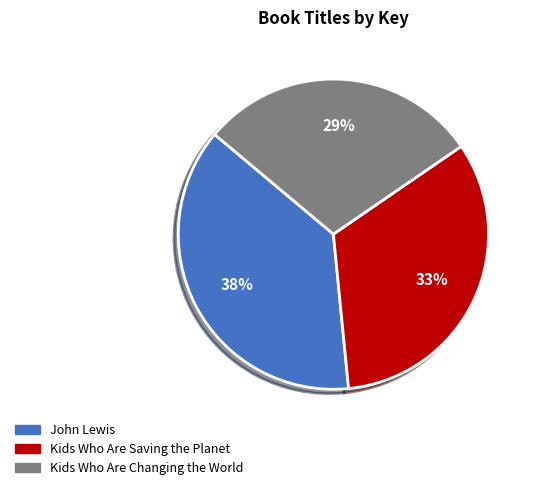

What is the smallest slice in the pie chart?

Kids Who Are Changing the World